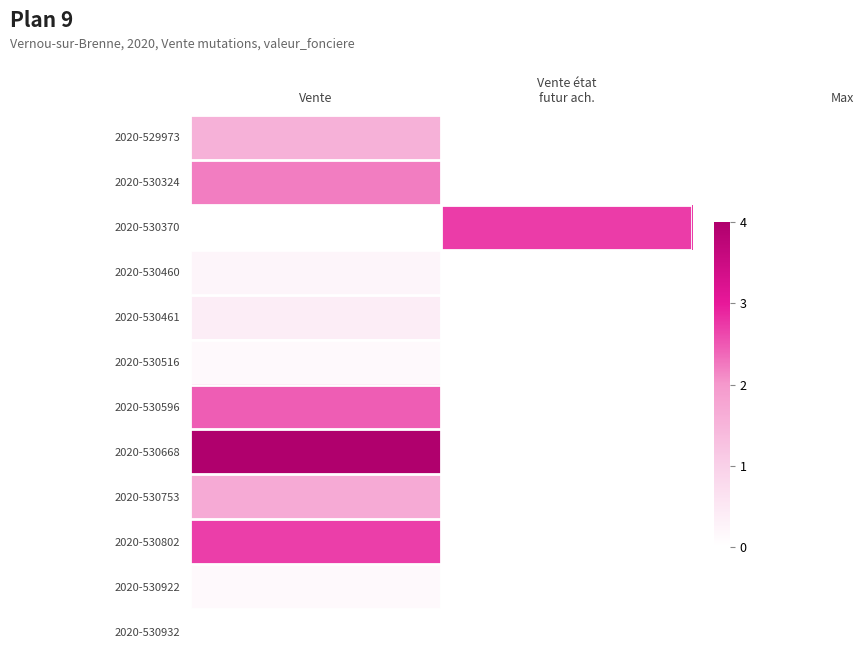

Rank the series by their maximum value, from lowest to highest.

2020-530932, 2020-530516, 2020-530922, 2020-530460, 2020-530461, 2020-529973, 2020-530753, 2020-530324, 2020-530596, 2020-530802, 2020-530370, 2020-530668